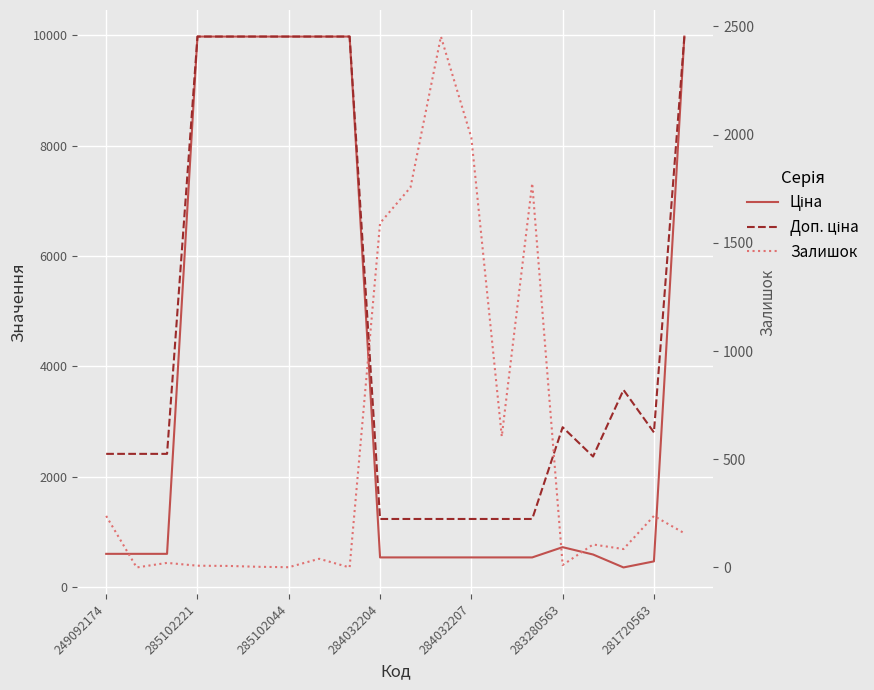

What is the difference between the Ціна values at 11 and 7?

9436.0